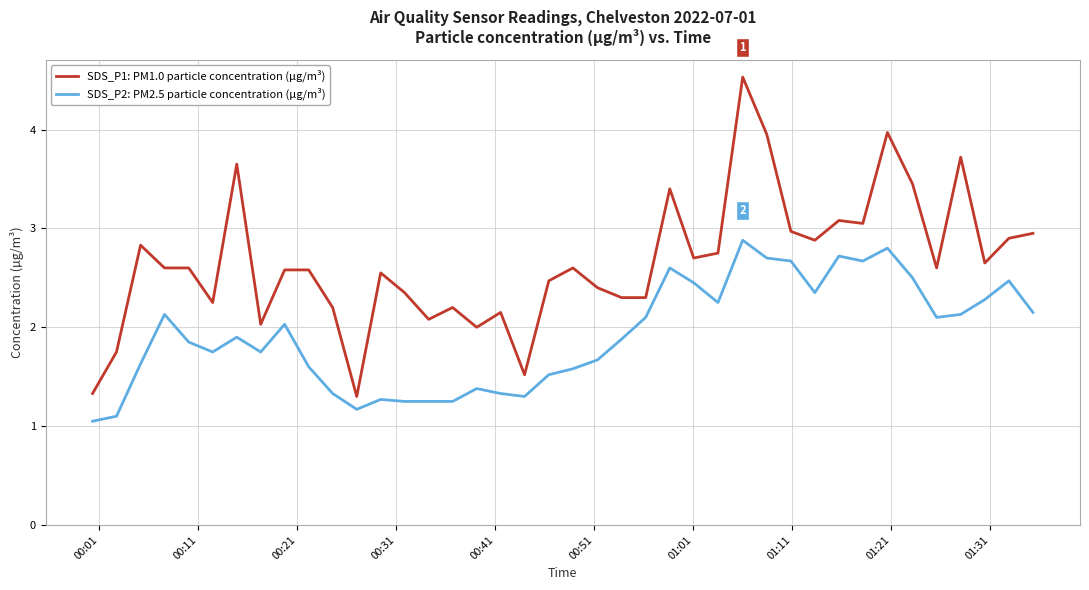

True or false: SDS_P2: PM2.5 particle concentration (µg/m³) and SDS_P1: PM1.0 particle concentration (µg/m³) cross at least once.

False